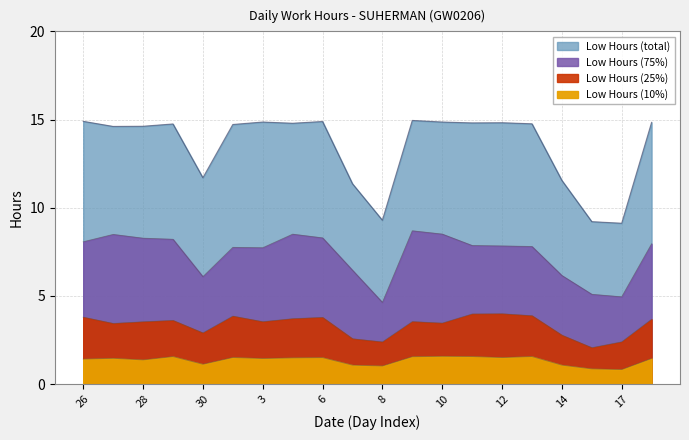

What is the difference between the values at 18 and 8?

5.6